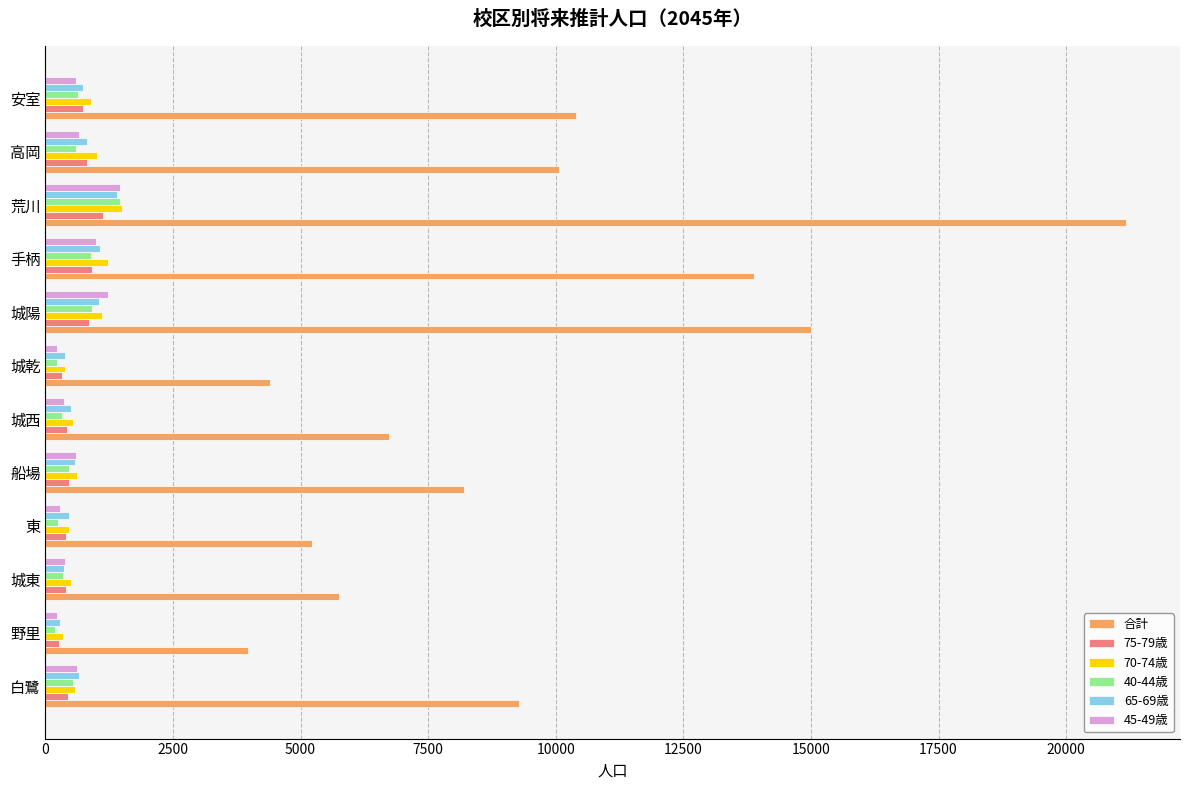

How many distinct data groups are displayed?

6